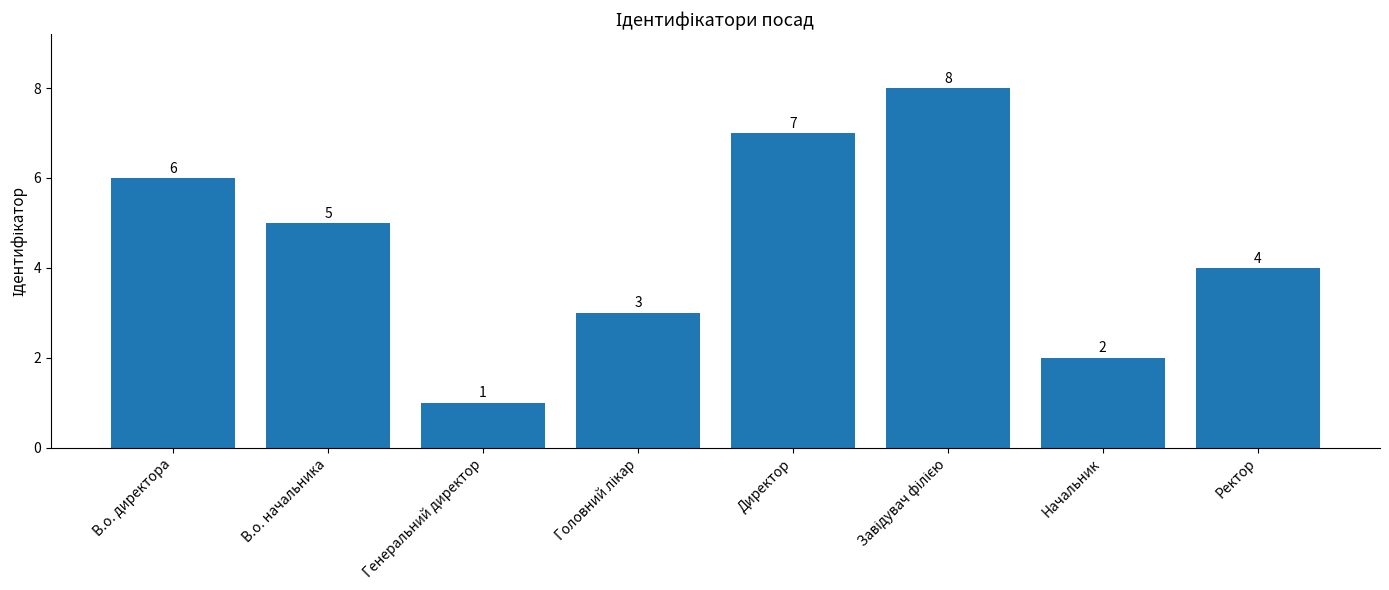

What is the change in value from Директор to Ректор?

-3